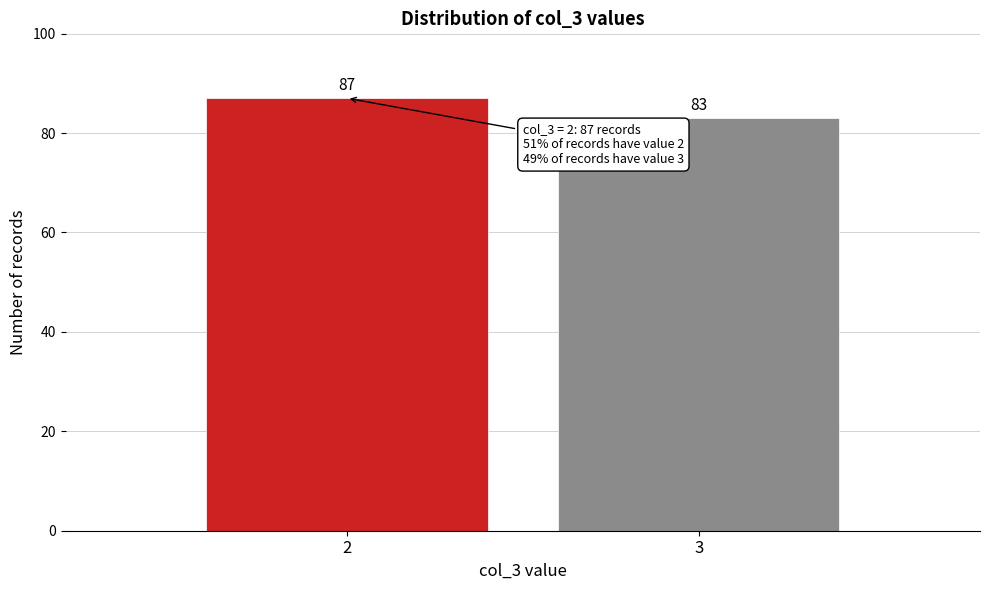

Reading left to right, extract all data points from this chart.

87	83